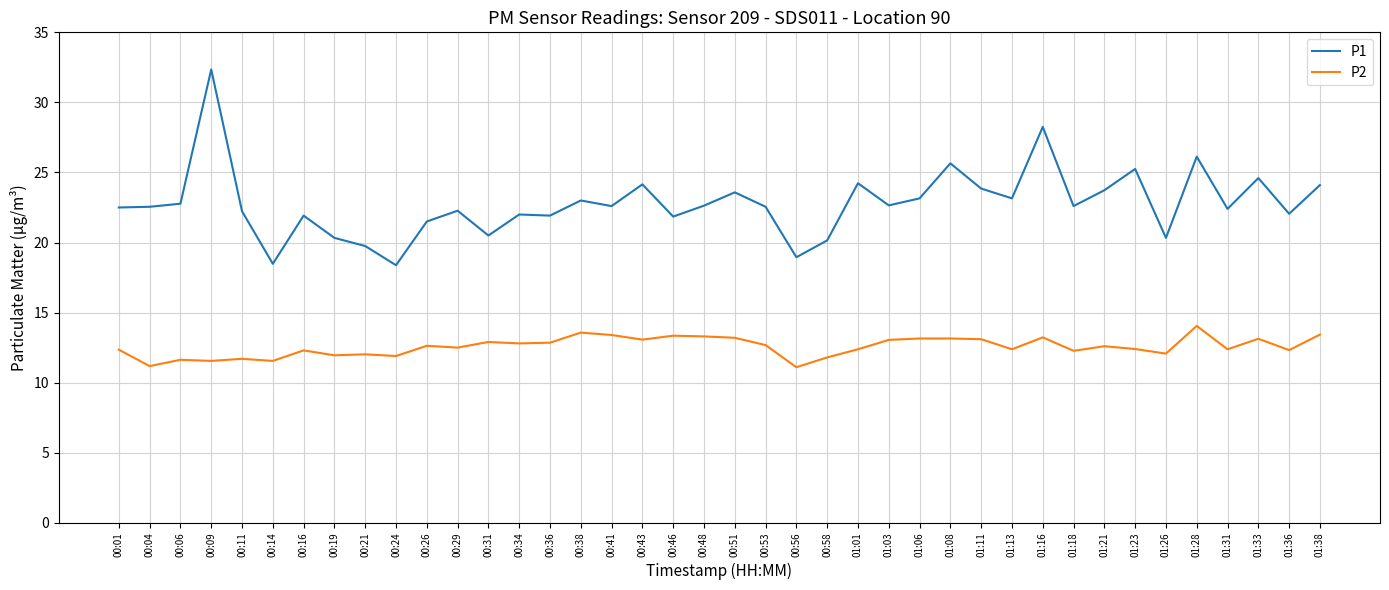

What is the sum of the P2 values at 00:31 and 00:19?

24.9